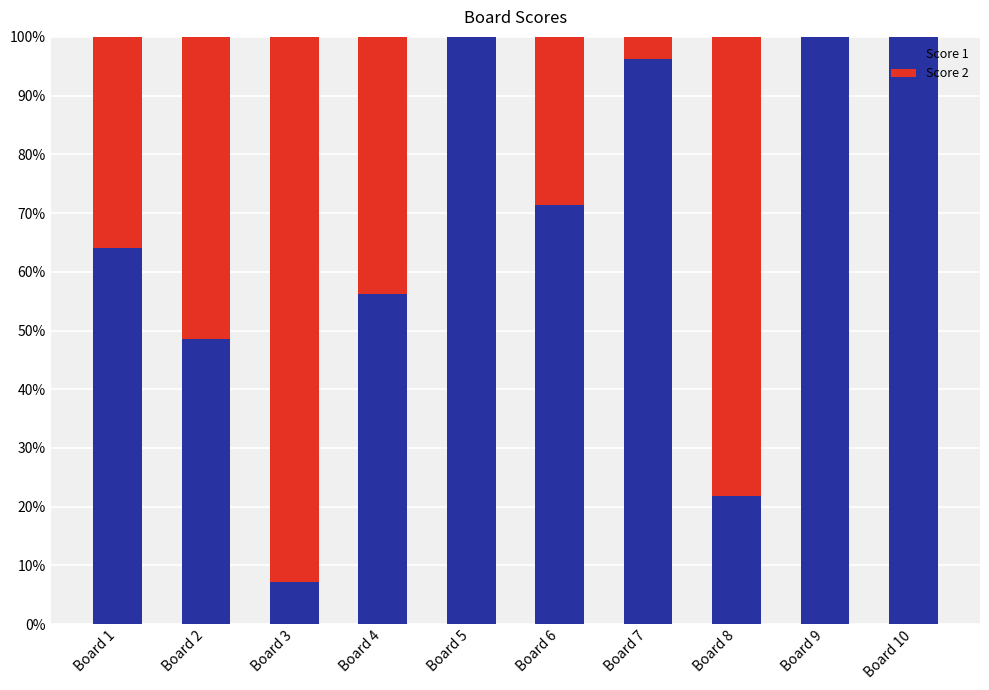

What is the maximum value for Score 1?

100.0